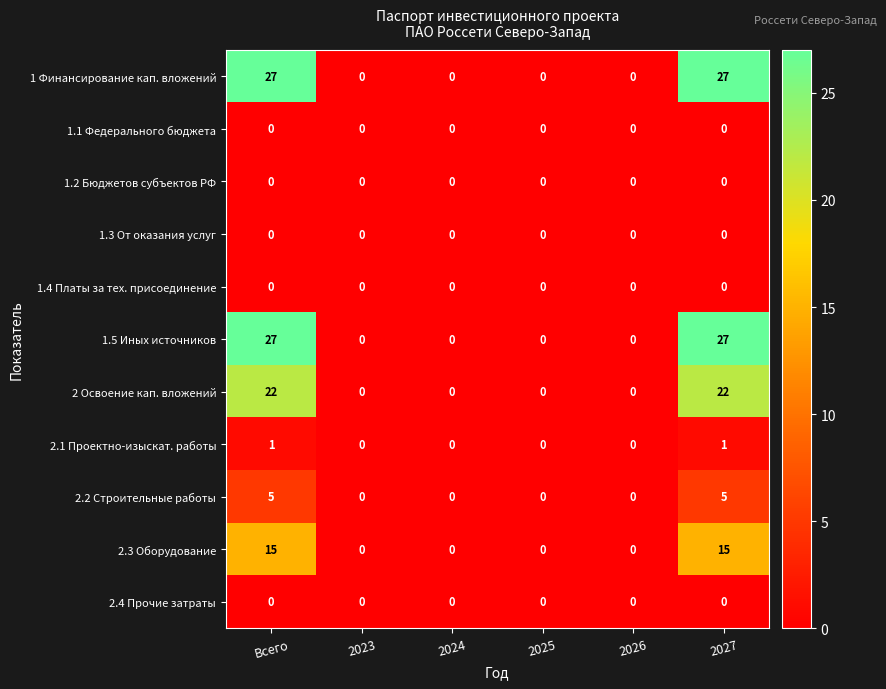

What is the difference between the second highest and minimum values in the 2 Освоение кап. вложений series?

22